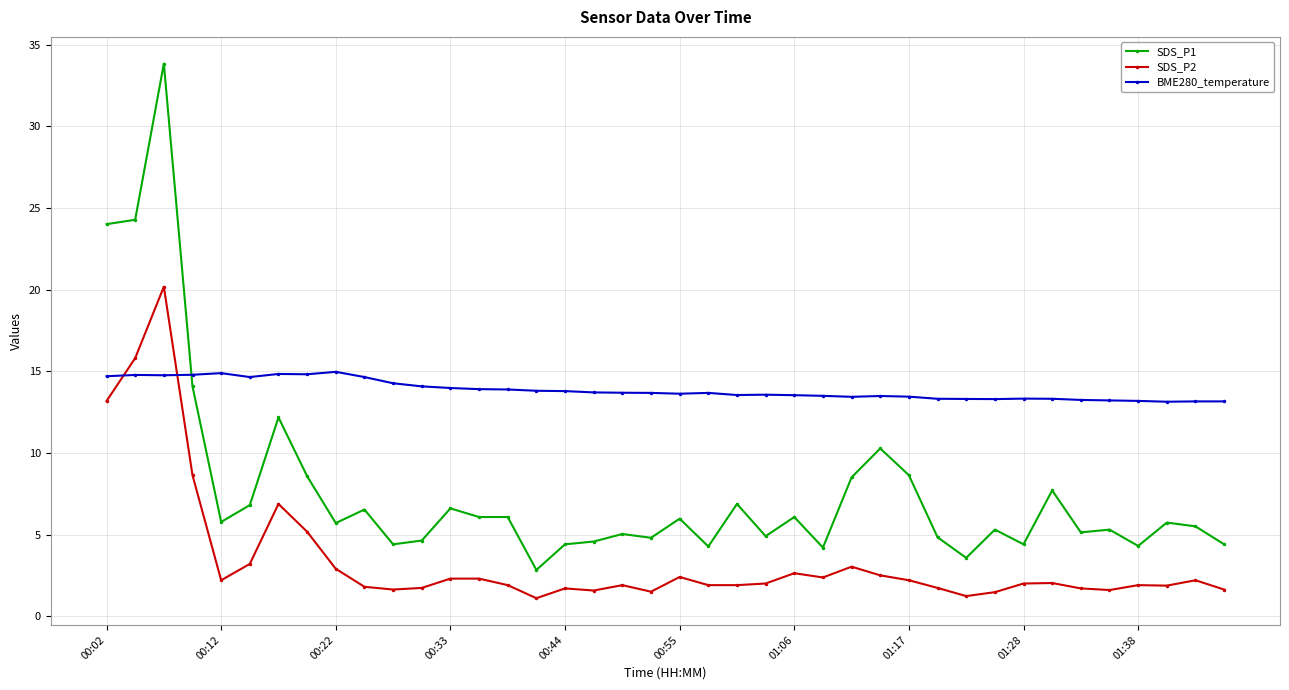

True or false: SDS_P2 has more than 1 interior local peaks.

True